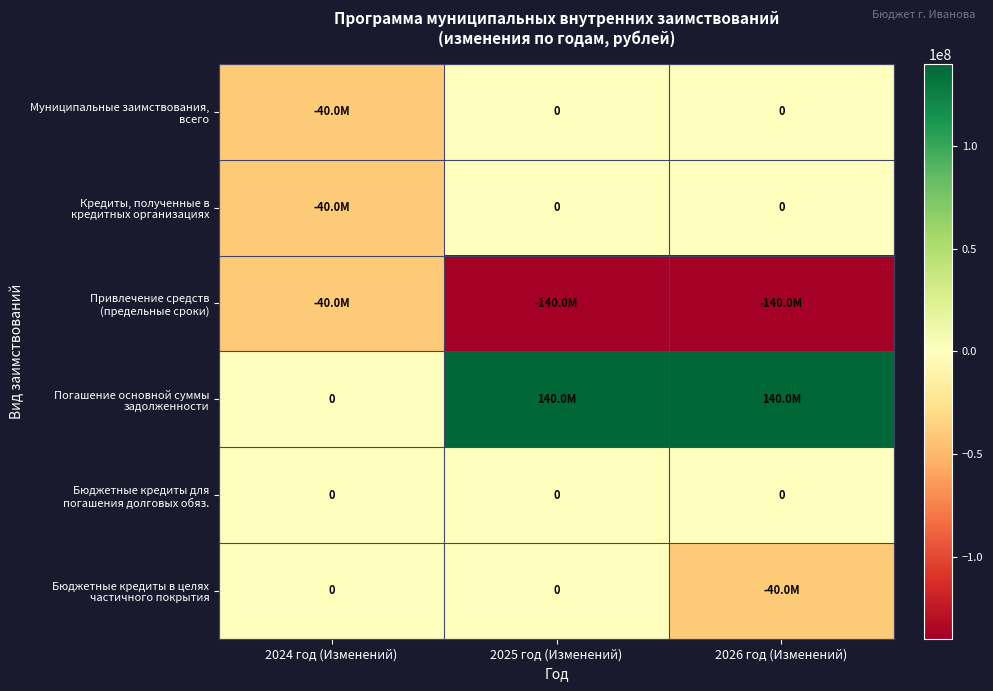

How many negative values does the Кредиты, полученные в кредитных организациях series have?

1